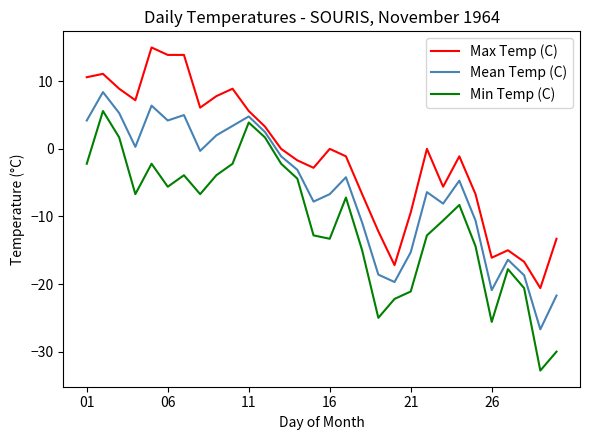

How many values in Mean Temp (C) are above zero?

11